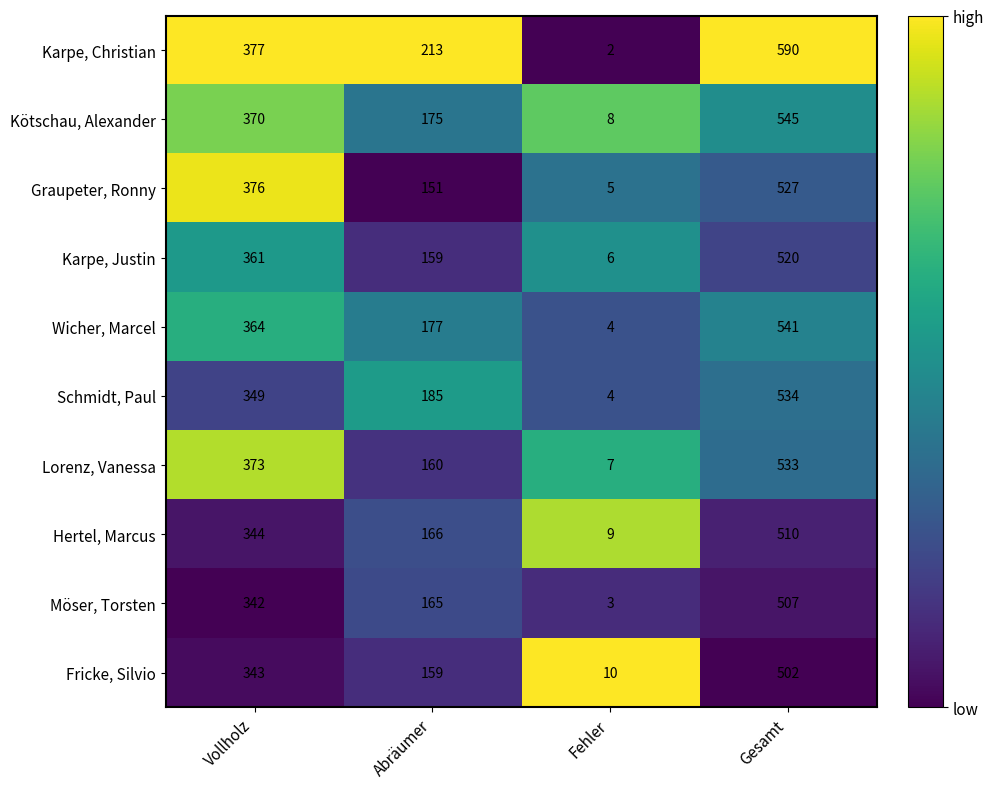

List the series in order of their peak value, highest first.

Karpe, Christian, Kötschau, Alexander, Wicher, Marcel, Schmidt, Paul, Lorenz, Vanessa, Graupeter, Ronny, Karpe, Justin, Hertel, Marcus, Möser, Torsten, Fricke, Silvio